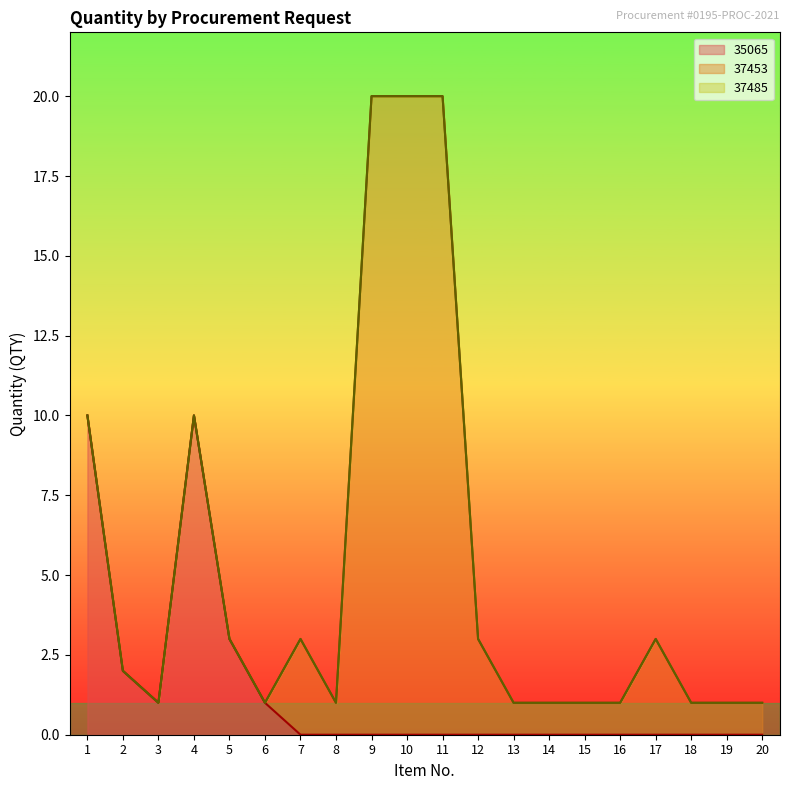

Is it true that 37485 equals 2 at Item 5?

False